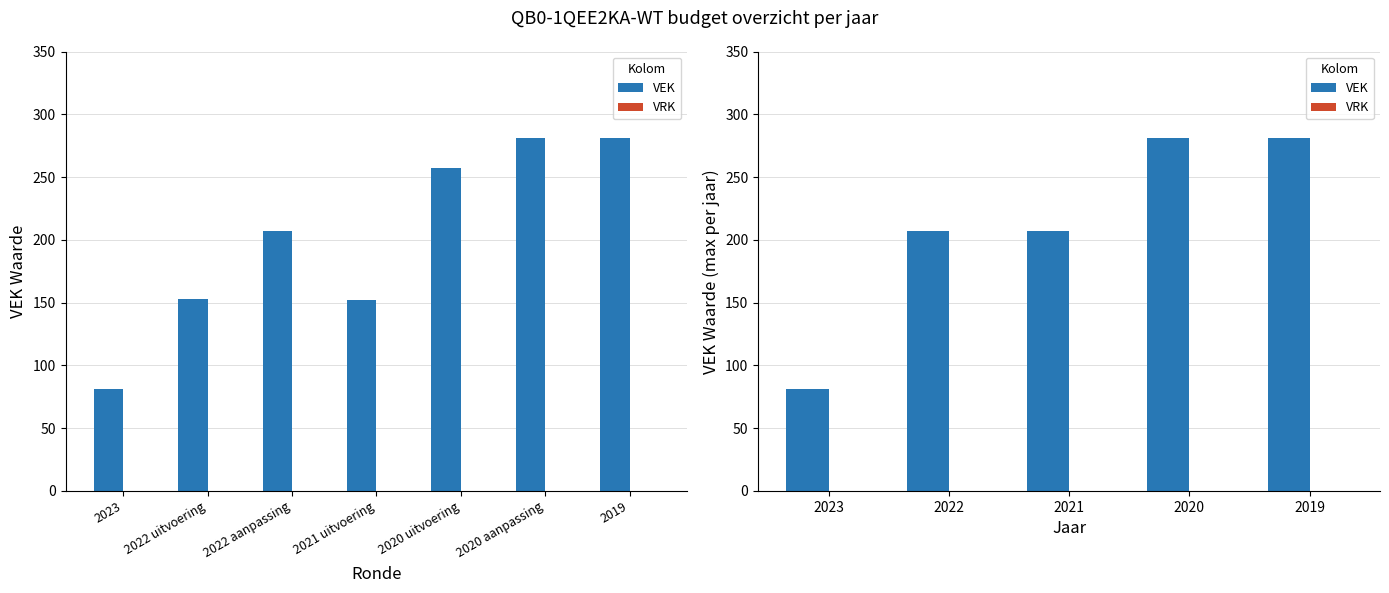

At 2019, list the series in order from largest to smallest.

VEK, VRK